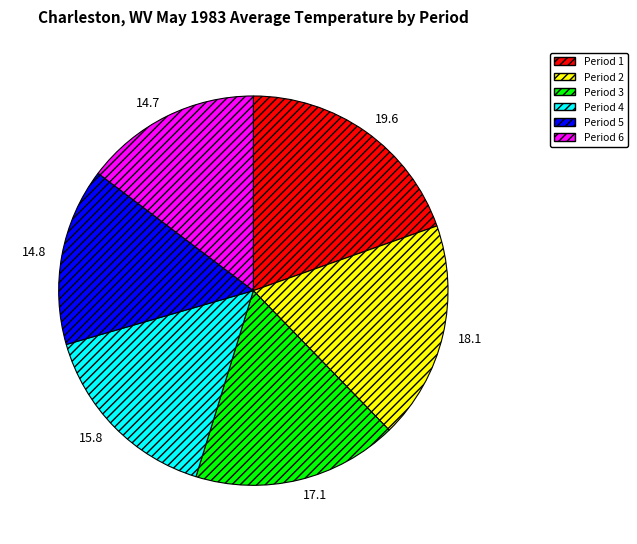

How many slices are in this pie chart?

6